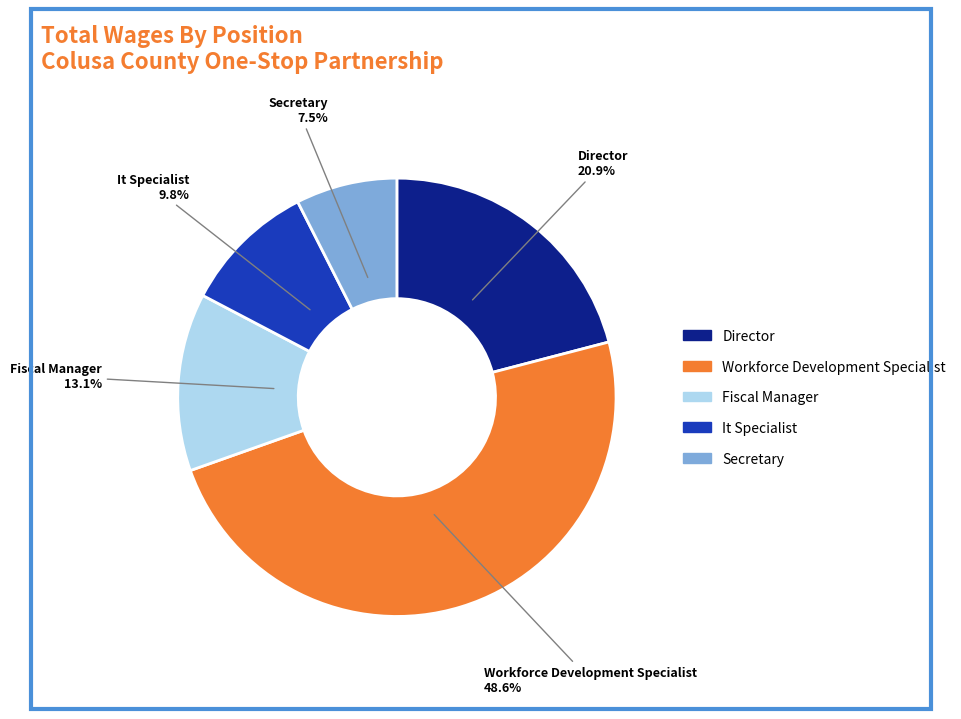

What portion of the pie excludes It Specialist?

90.2%